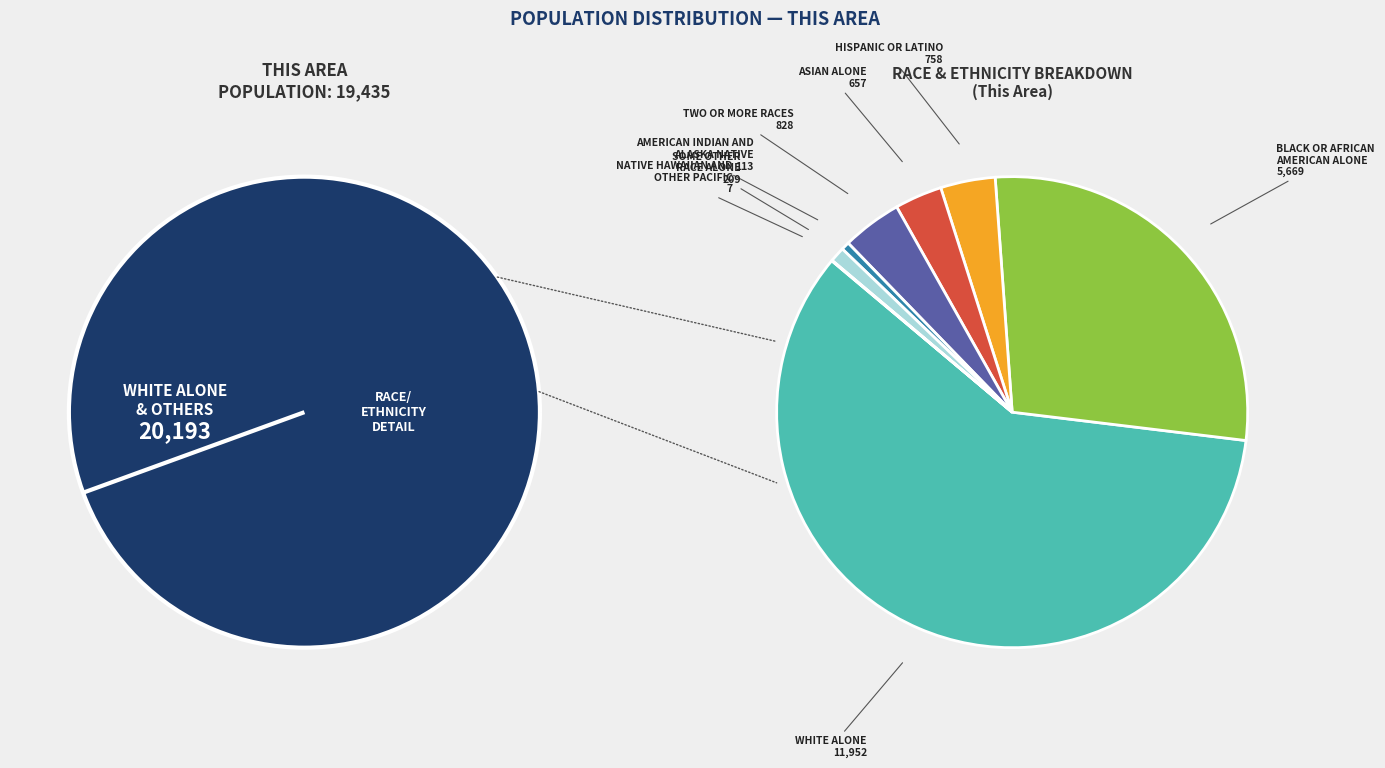

Approximately how many times larger is the value at Asian alone compared to American Indian and Alaska Native?

5.8